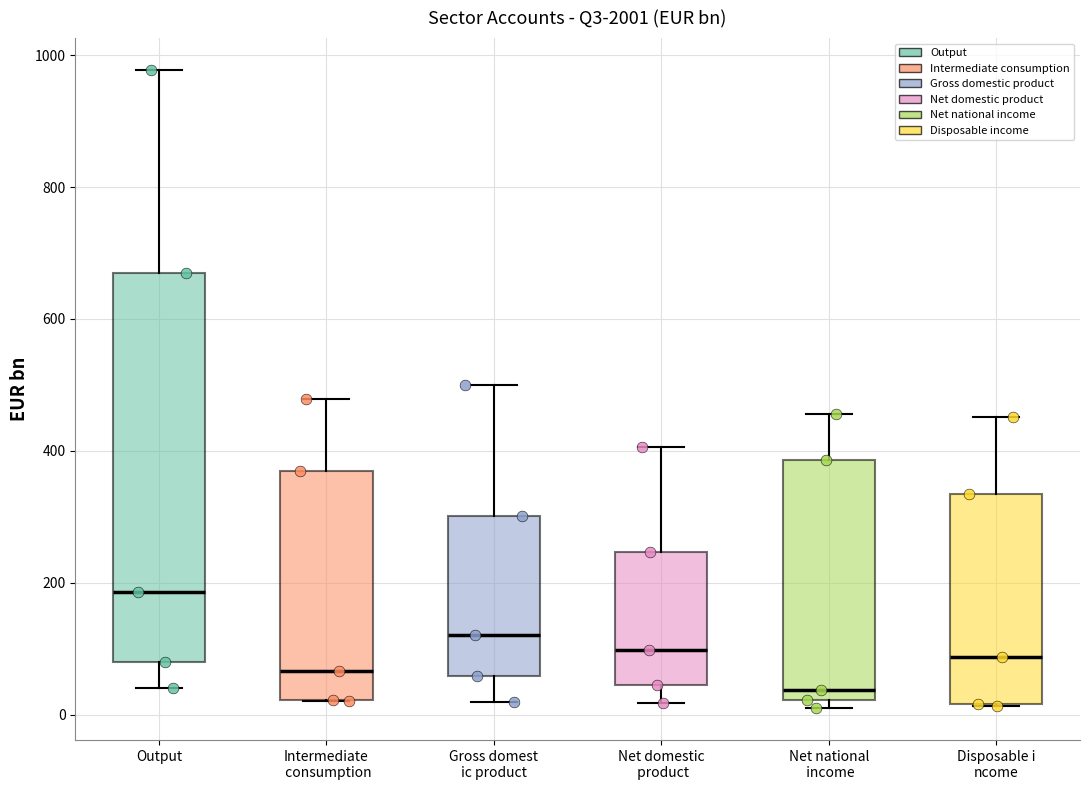

Where does the upper whisker of the box for Intermediate consumption end on the y-axis? The values are not printed on the chart, so give them approximately, as read against the axis.

480